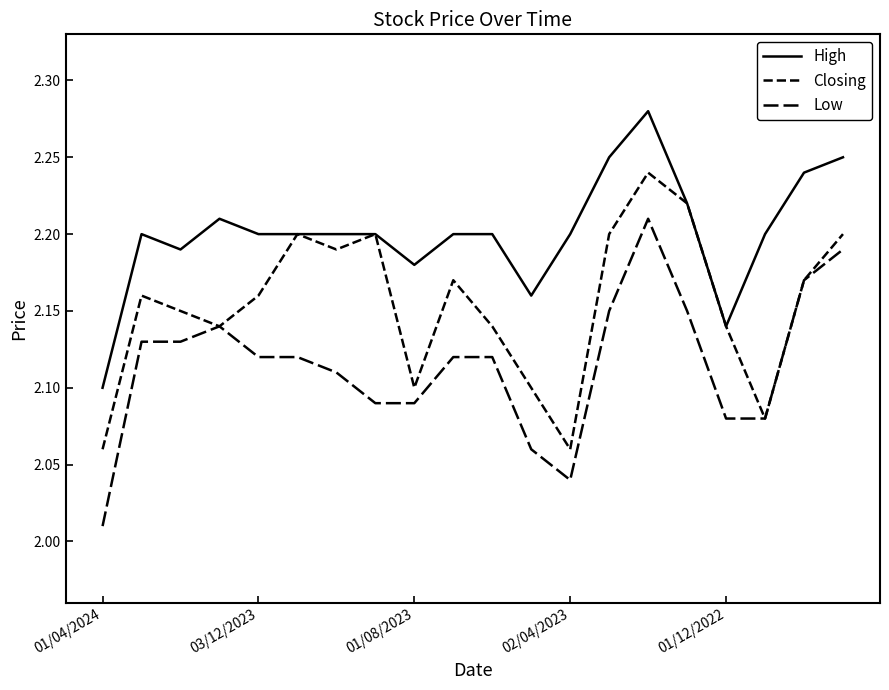

Rank the series by their average value, from highest to lowest.

High, Closing, Low